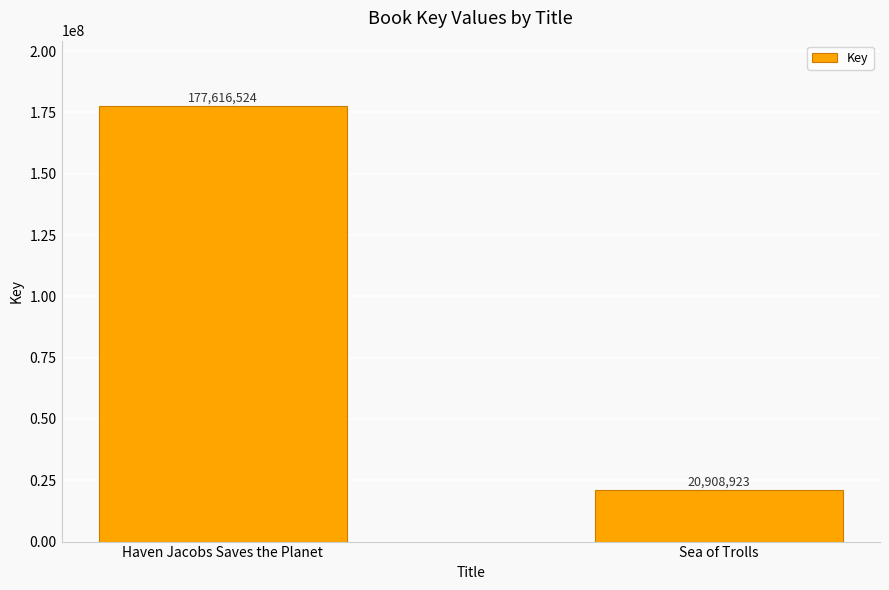

At which label is the value closest to 99262723?

Sea of Trolls